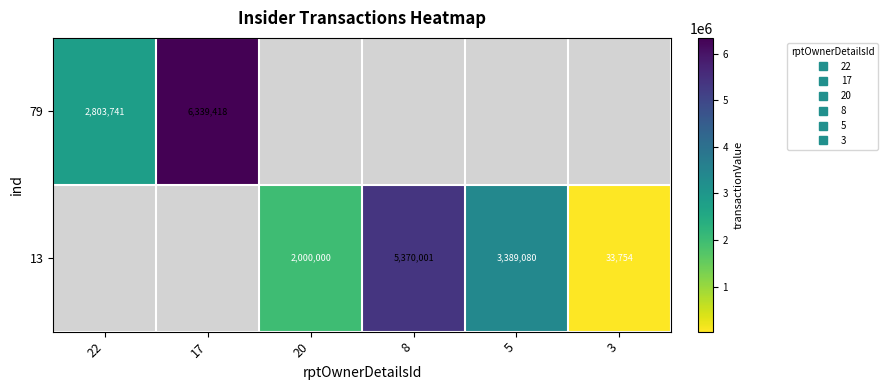

How many categories are shown in the chart?

6